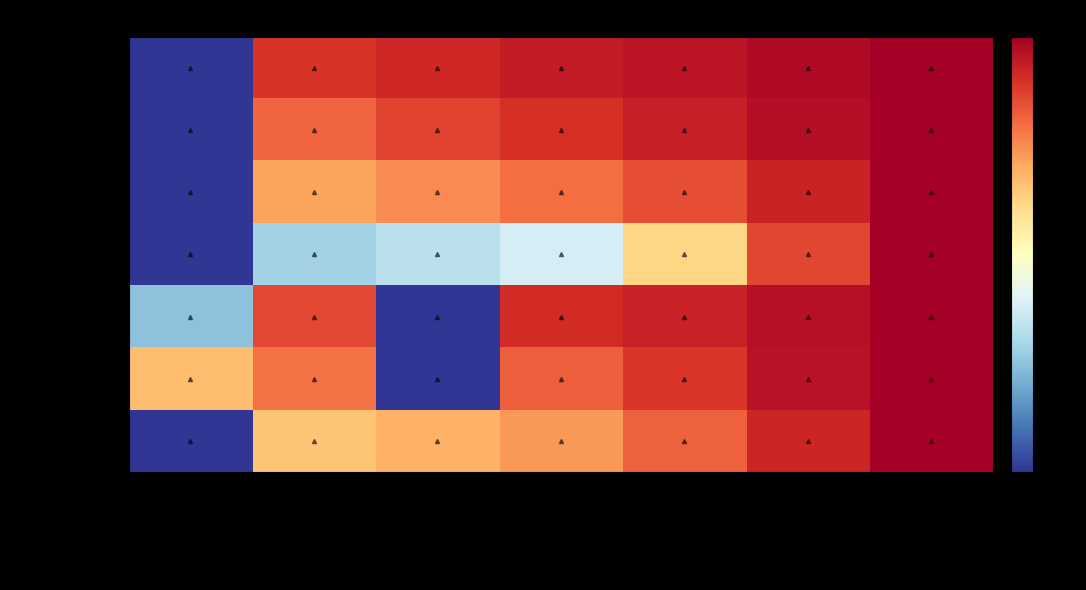

Reading left to right, list all the values displayed in this chart.

Числ. ООО: 2012=0.0	2013=0.9	1 полугодие 2014=0.9	2014=0.9	2015=1.0	2016=1.0	2017=1.0
Числ. ИП: 2012=0.0	2013=0.8	1 полугодие 2014=0.9	2014=0.9	2015=0.9	2016=1.0	2017=1.0
Зарплата ООО: 2012=0.0	2013=0.7	1 полугодие 2014=0.8	2014=0.8	2015=0.8	2016=0.9	2017=1.0
Зарплата ИП: 2012=0.0	2013=0.3	1 полугодие 2014=0.3	2014=0.4	2015=0.6	2016=0.9	2017=1.0
ФЗП ООО: 2012=0.2	2013=0.9	1 полугодие 2014=0.0	2014=0.9	2015=0.9	2016=1.0	2017=1.0
ФЗП ИП: 2012=0.7	2013=0.8	1 полугодие 2014=0.0	2014=0.8	2015=0.9	2016=1.0	2017=1.0
Зарплата итого: 2012=0.0	2013=0.7	1 полугодие 2014=0.7	2014=0.7	2015=0.8	2016=0.9	2017=1.0